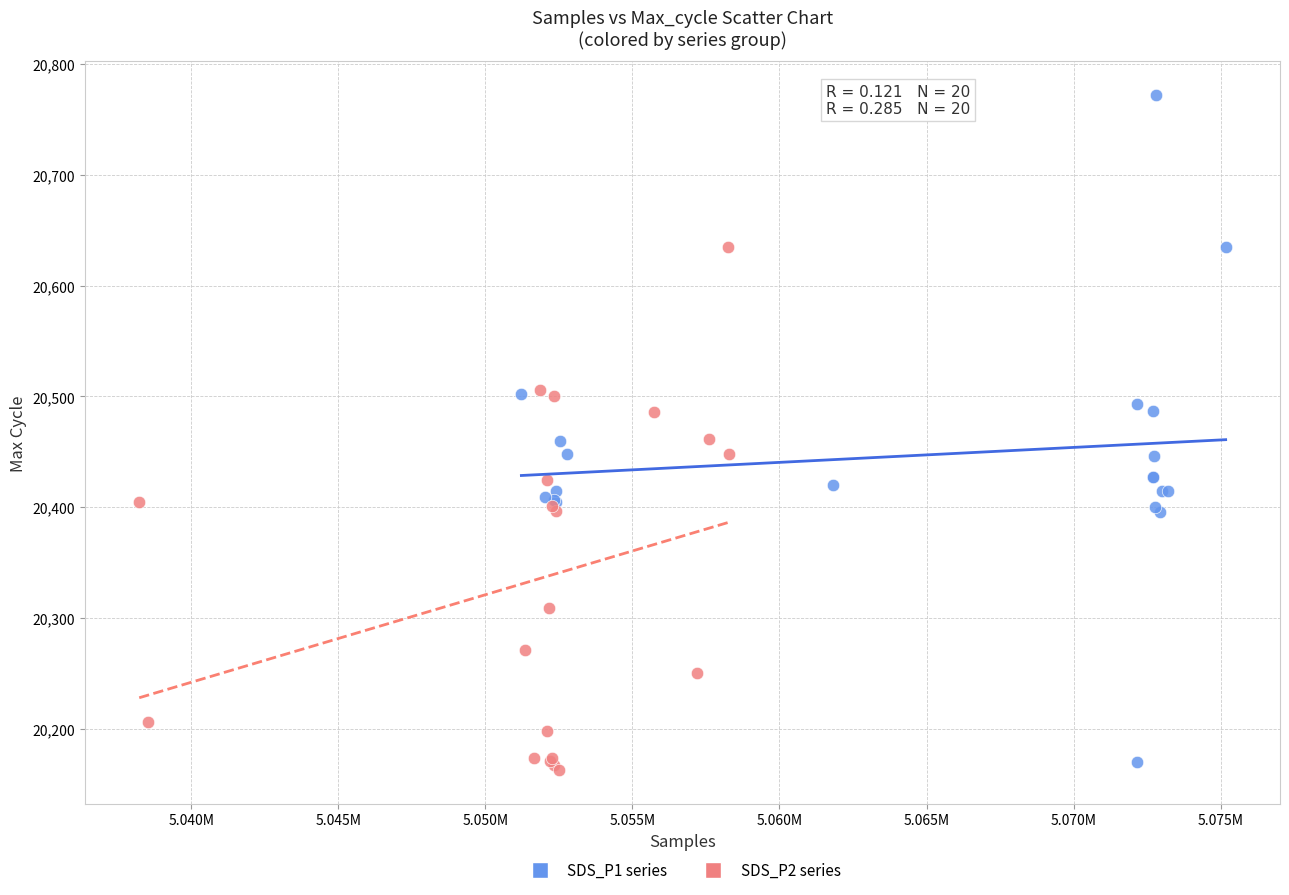

Which series has the widest spread of Y values?

SDS_P1 series